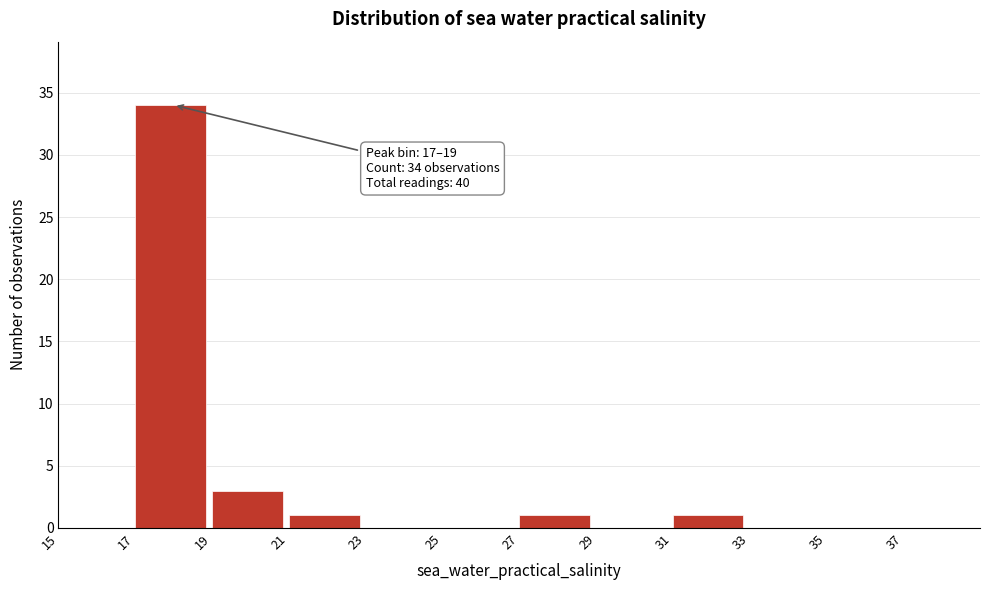

Which range on the x-axis has the tallest bar?

17 to 19